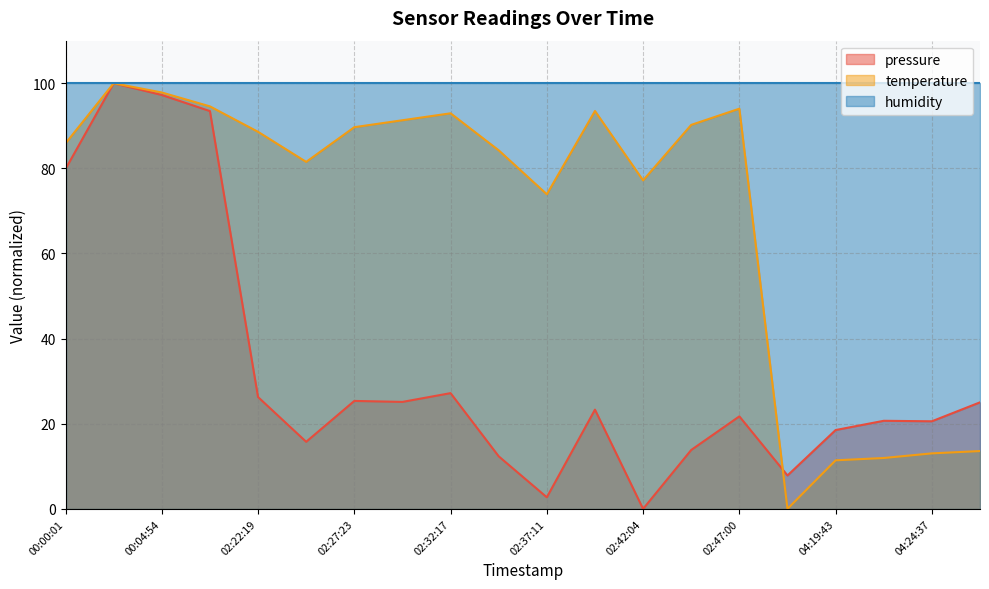

The temperature series shows 11.4 at 04:19:43. True or false?

True